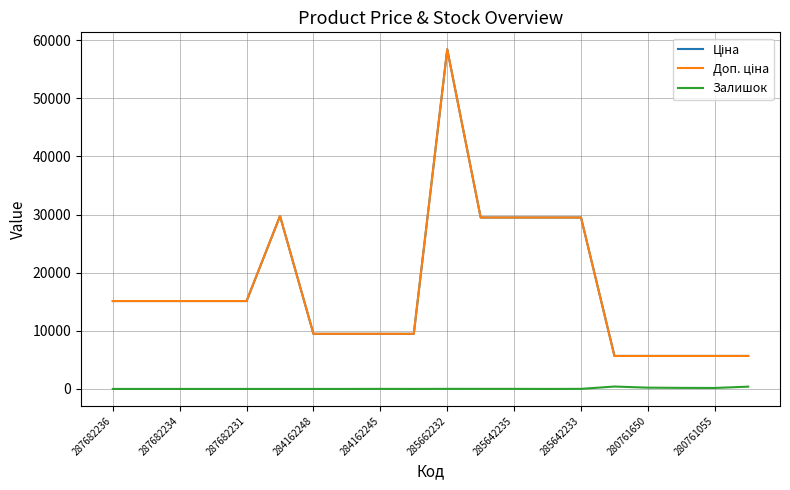

Reading left to right, what are all the values shown in this chart?

Ціна: 15120.0	15120.0	15120.0	15120.0	15120.0	29747.2	9480.1	9480.1	9480.1	9480.1	58426.5	29491.5	29491.5	29491.5	29491.5	5673.8	5673.8	5673.8	5673.8	5673.8
Доп. ціна: 15120.0	15120.0	15120.0	15120.0	15120.0	29747.2	9480.1	9480.1	9480.1	9480.1	58426.5	29491.5	29491.5	29491.5	29491.5	5673.8	5673.8	5673.8	5673.8	5673.8
Залишок: 0.0	0.0	0.0	0.0	0.0	0.0	0.0	0.0	8.0	2.0	12.0	11.0	11.0	0.0	13.0	412.0	219.0	182.0	169.0	390.0